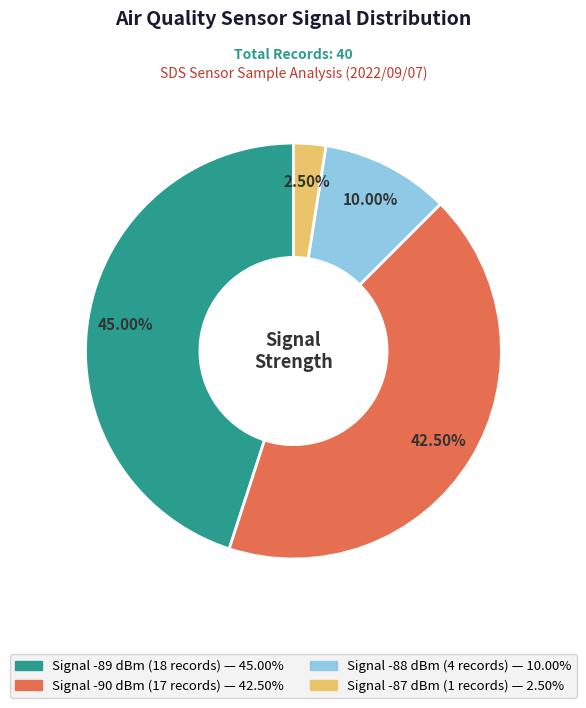

Does any single category account for the majority?

No